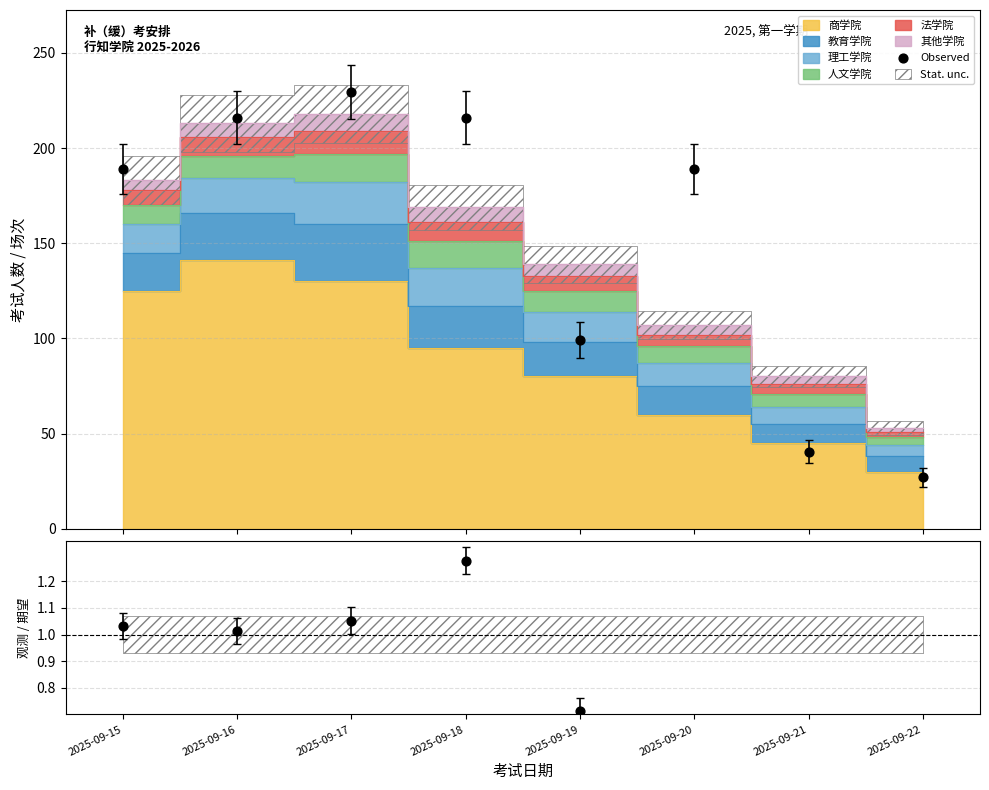

What is the change in value from 2025-09-15 to 2025-09-18?

+27.0